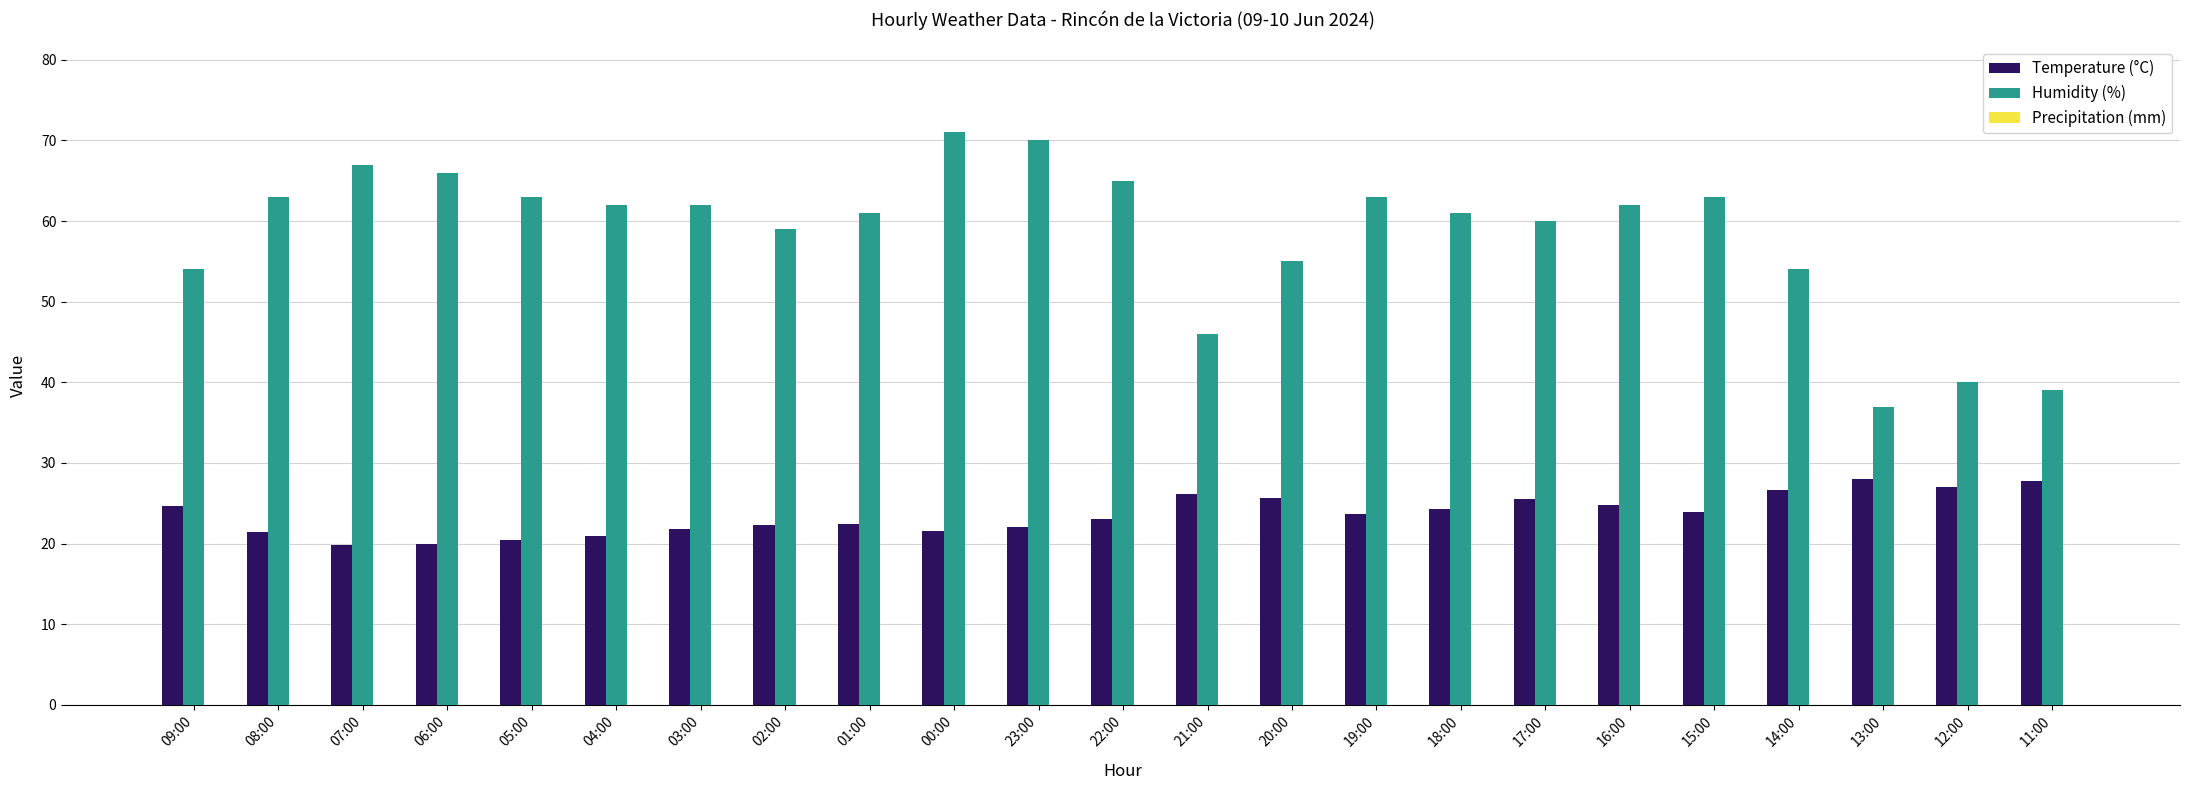

The value of Humidity (%) at 18:00 is 28.1. True or false?

False